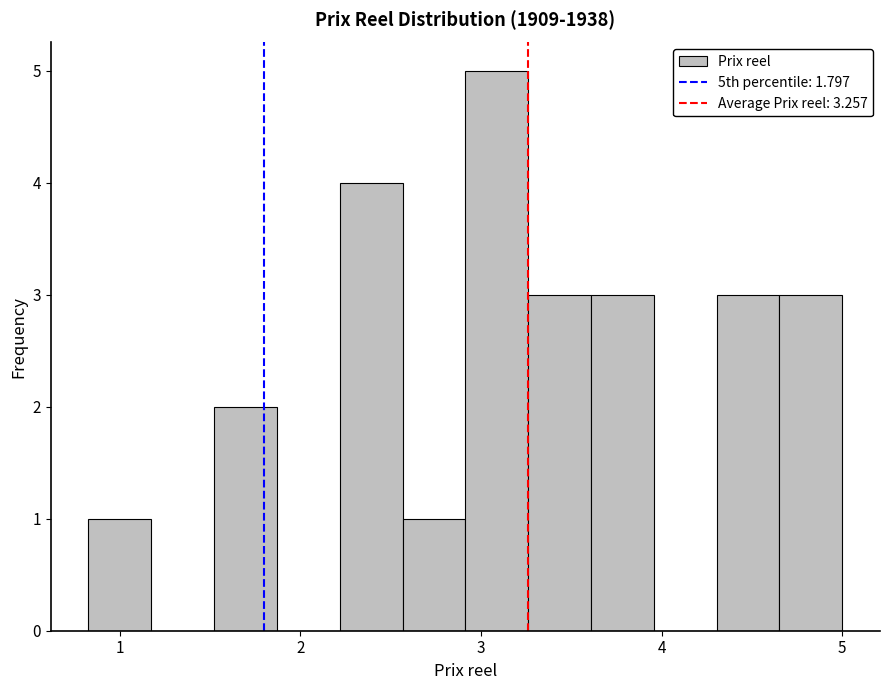

Read against the x-axis, roughly where is the centre of the tallest bar?

3.1